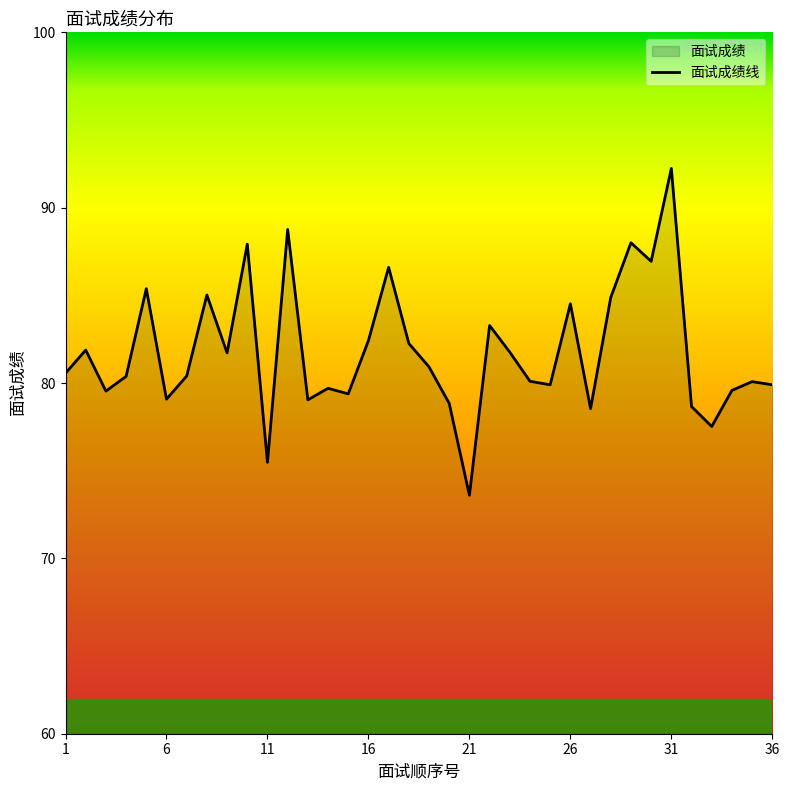

Between 11 and 6, which is larger?

6